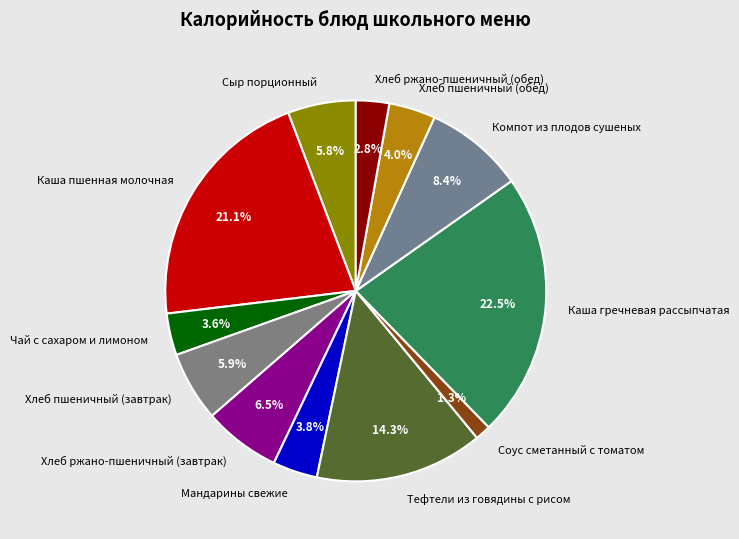

Is there a majority slice in this chart?

No